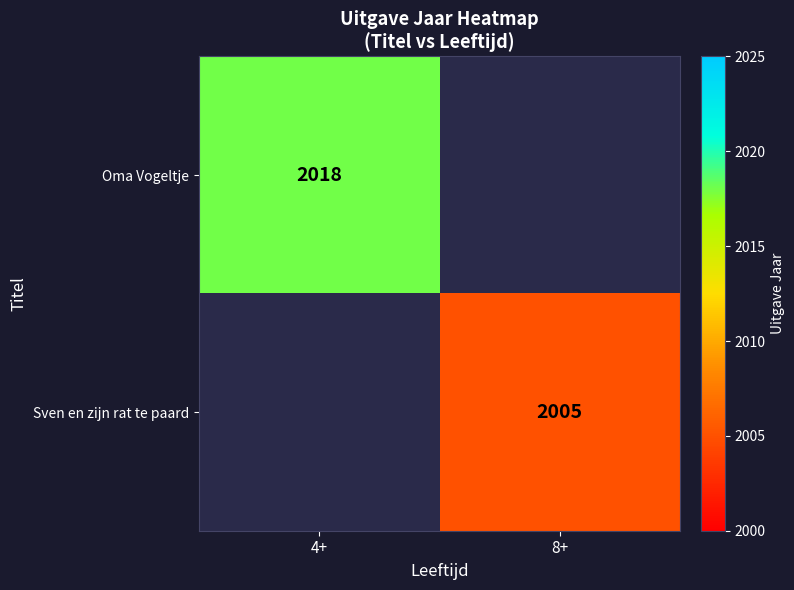

Which category has the lowest value across all series?

8+